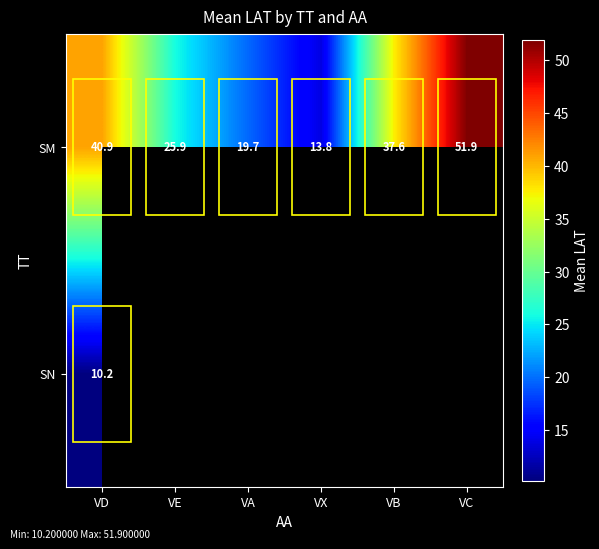

At VD, list the series in order from smallest to largest.

SN, SM